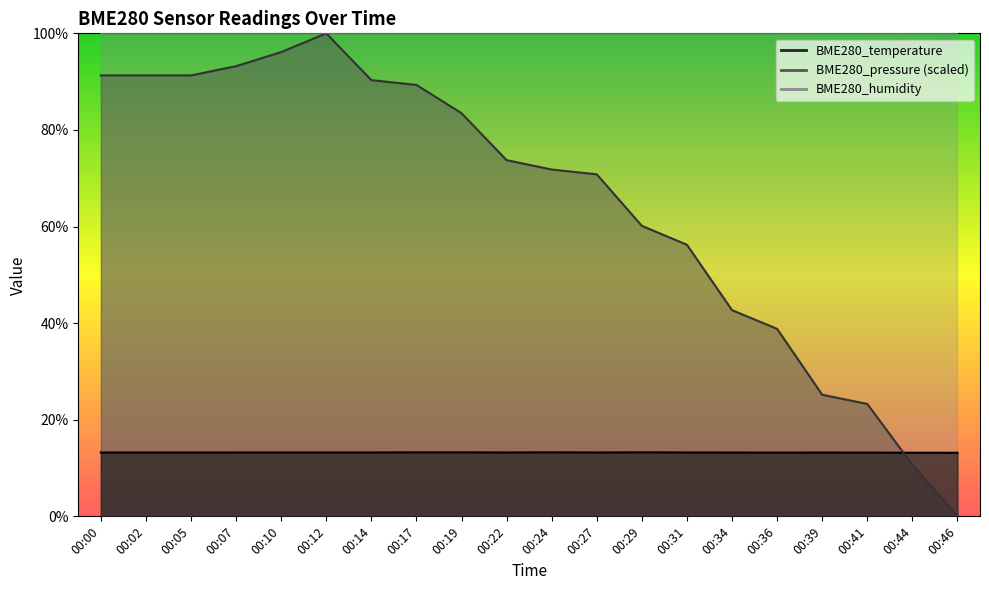

Rank the series at 00:34 from lowest to highest value.

BME280_temperature, BME280_pressure